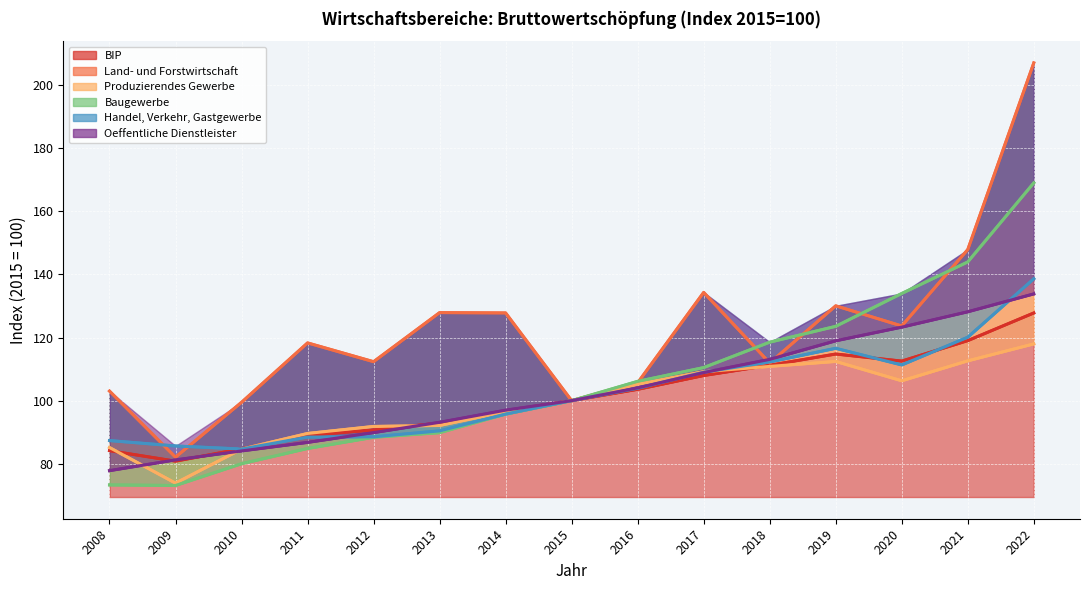

True or false: BIP and Baugewerbe cross at least once.

False